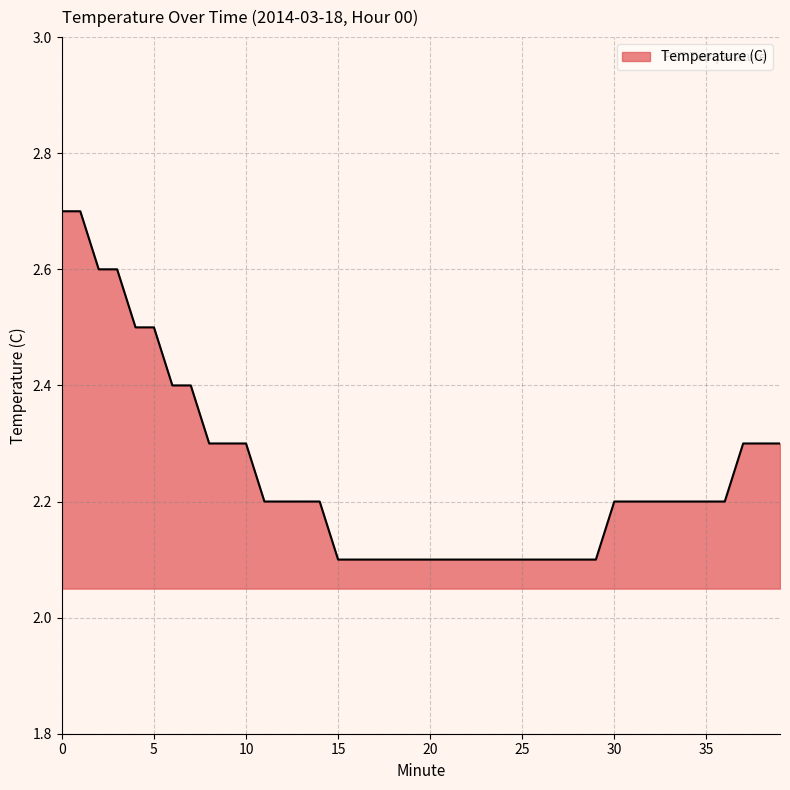

What is the sum of all values?

89.9